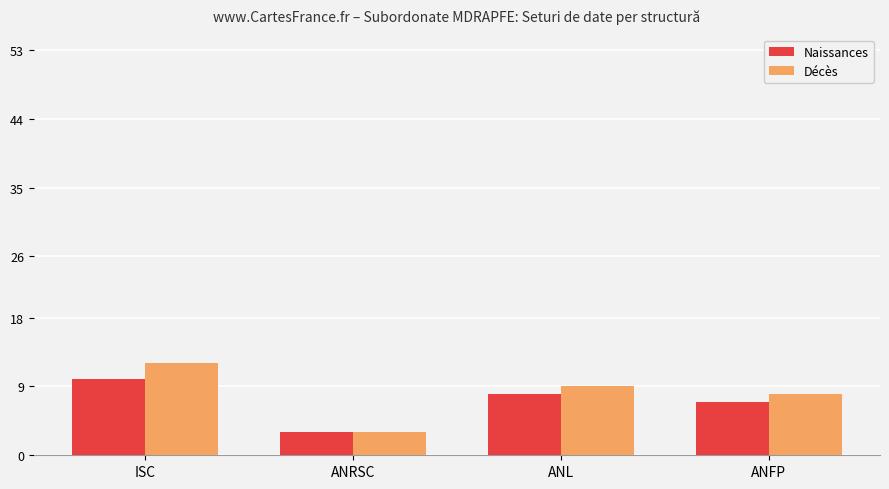

What is the sum of all Décès values?

32